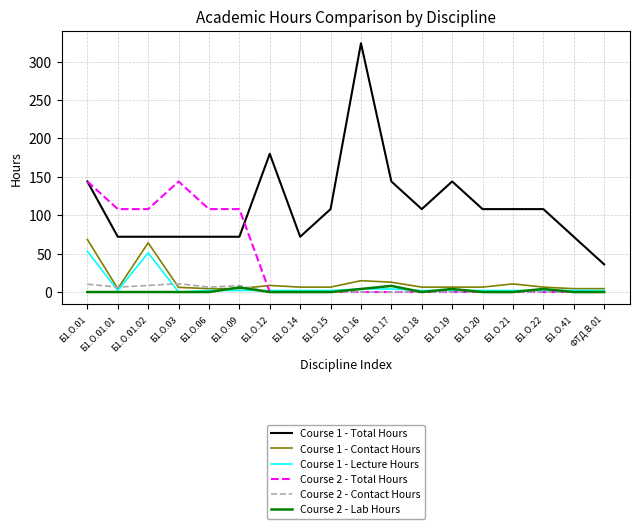

What is the difference between the second highest and minimum values in the Course 2 - Lab Hours series?

6.0